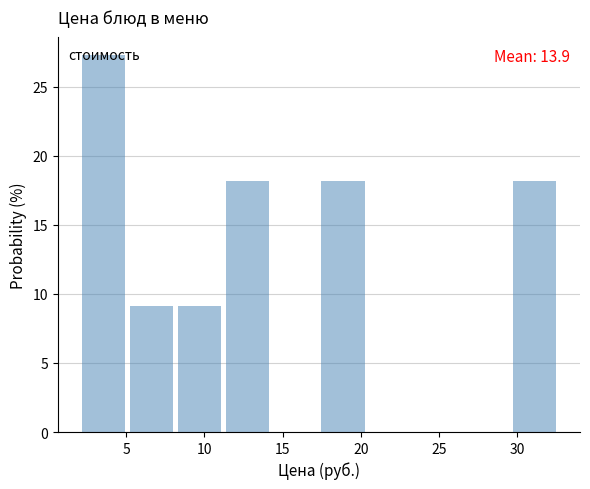

Over which range of the x-axis is the bar tallest?

2.0 to 5.0